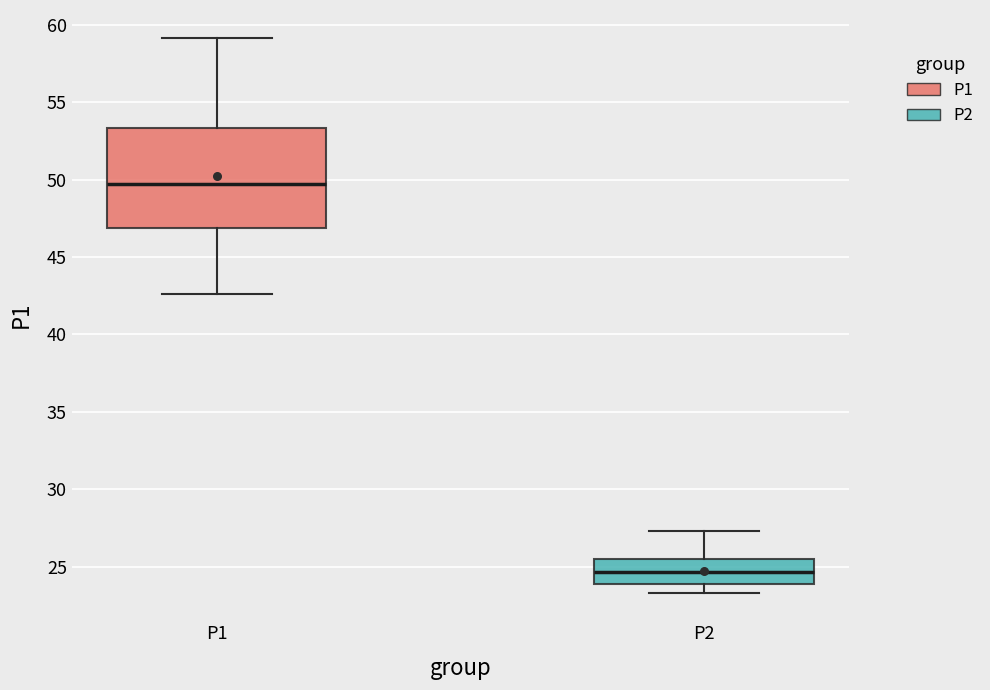

Where does the median line of the box for P2 sit on the y-axis? The values are not printed on the chart, so give them approximately, as read against the axis.

24.5